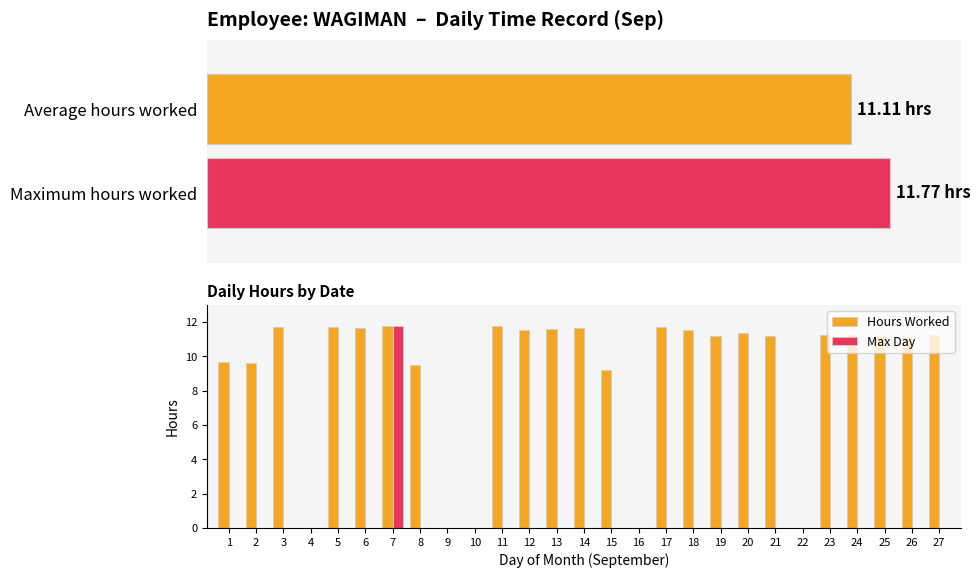

What is the change in value from 11 to 15?

-2.5